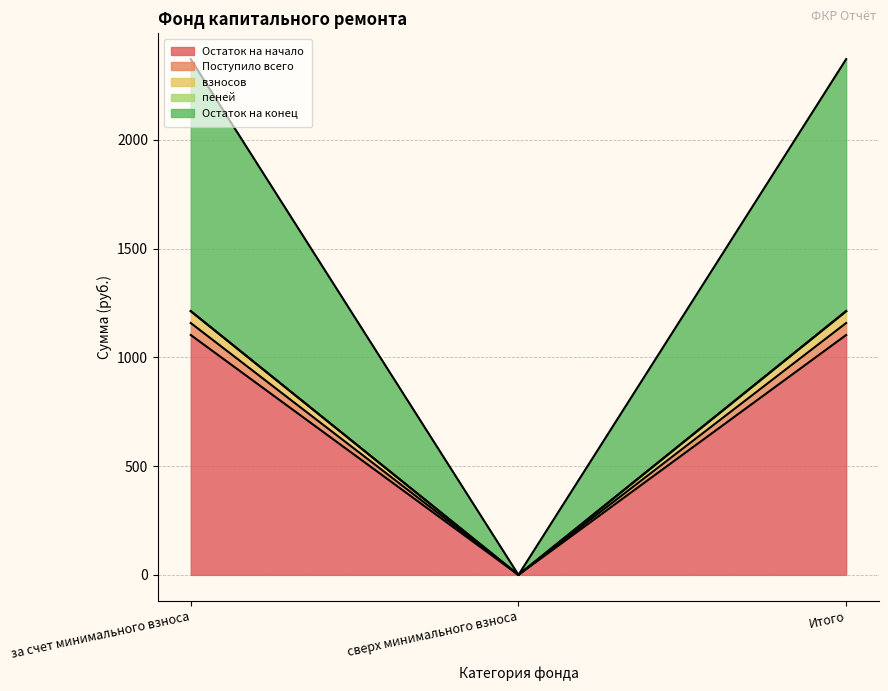

True or false: взносов has a value of 1212.5 at Итого.

True